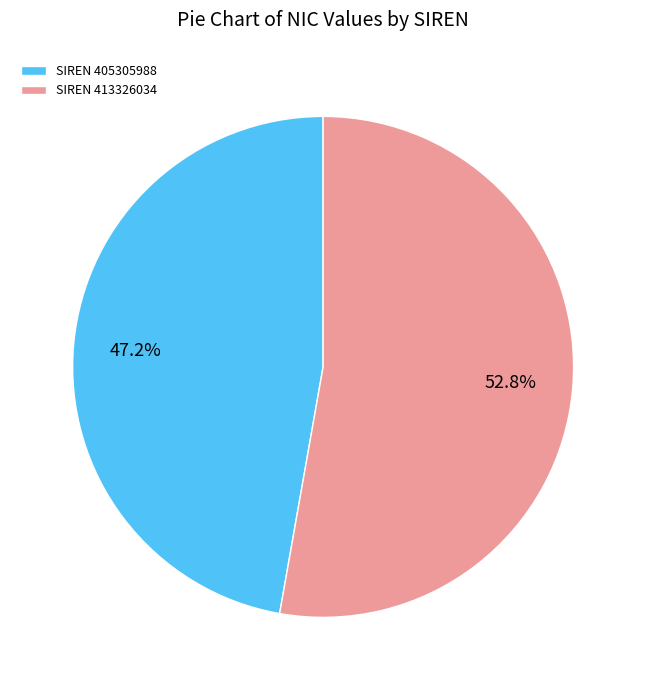

Which has a higher value, SIREN 405305988 or SIREN 413326034?

SIREN 413326034